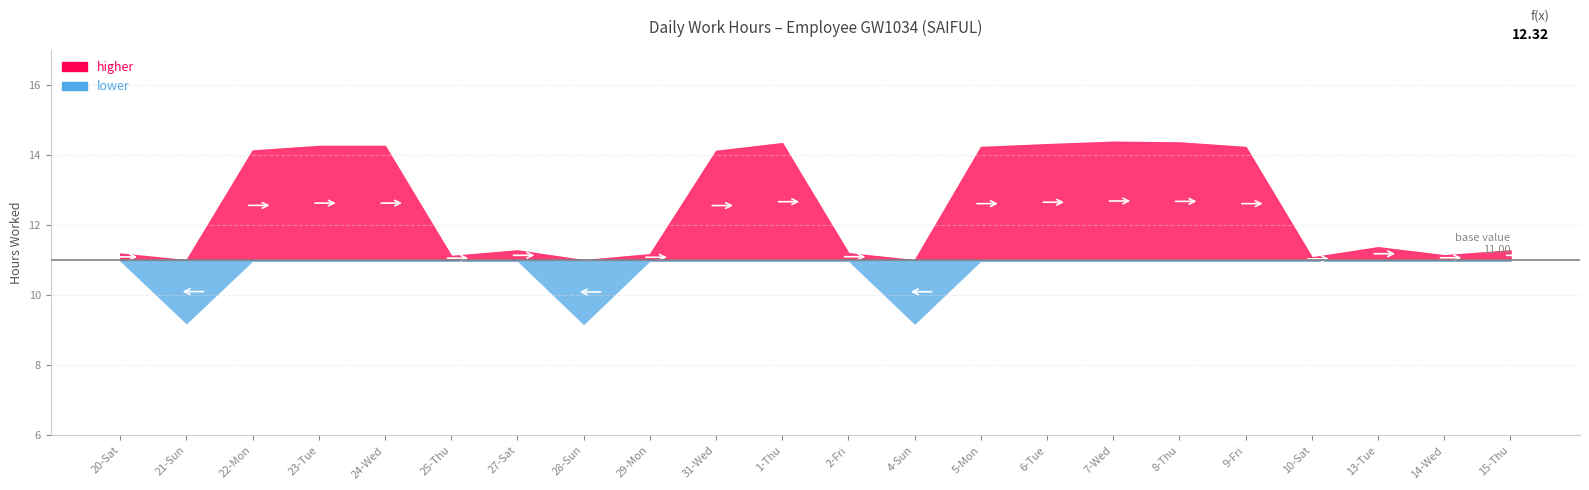

Is it true that the value at 6-Tue is 14.3?

True